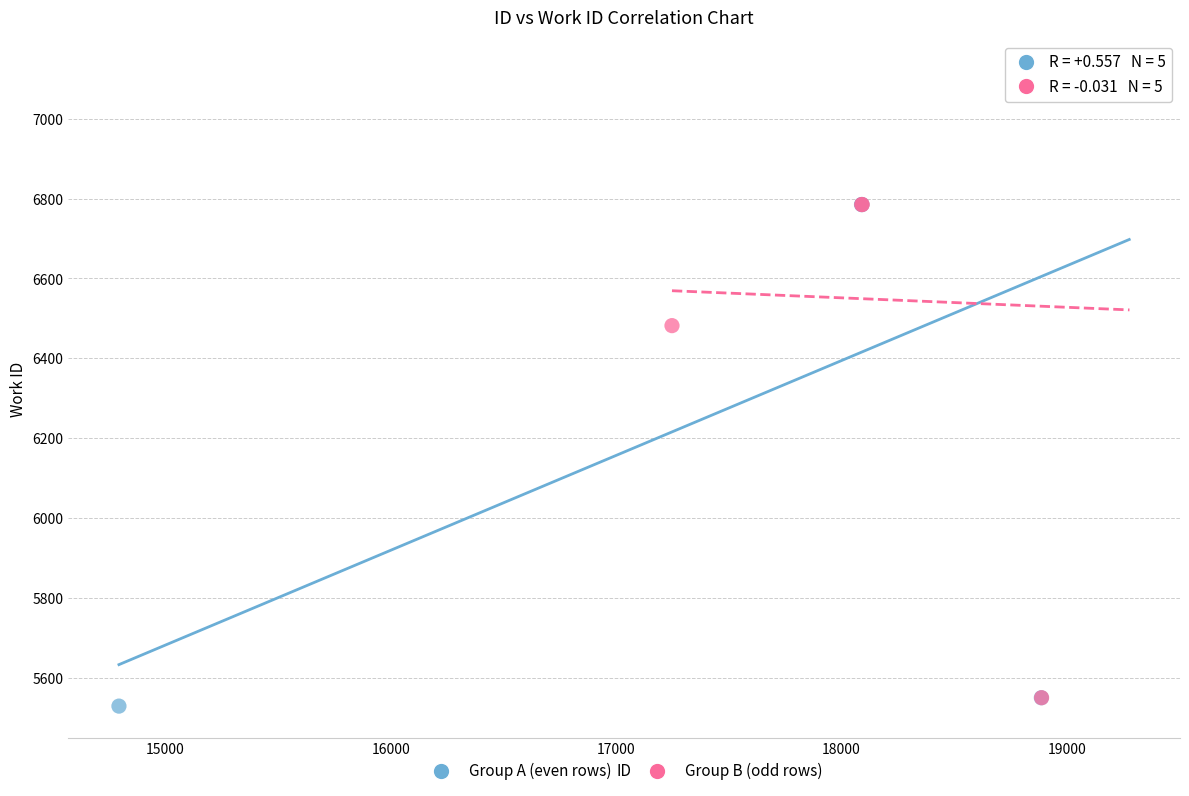

Which series has the widest spread of Y values?

Group A (even rows)